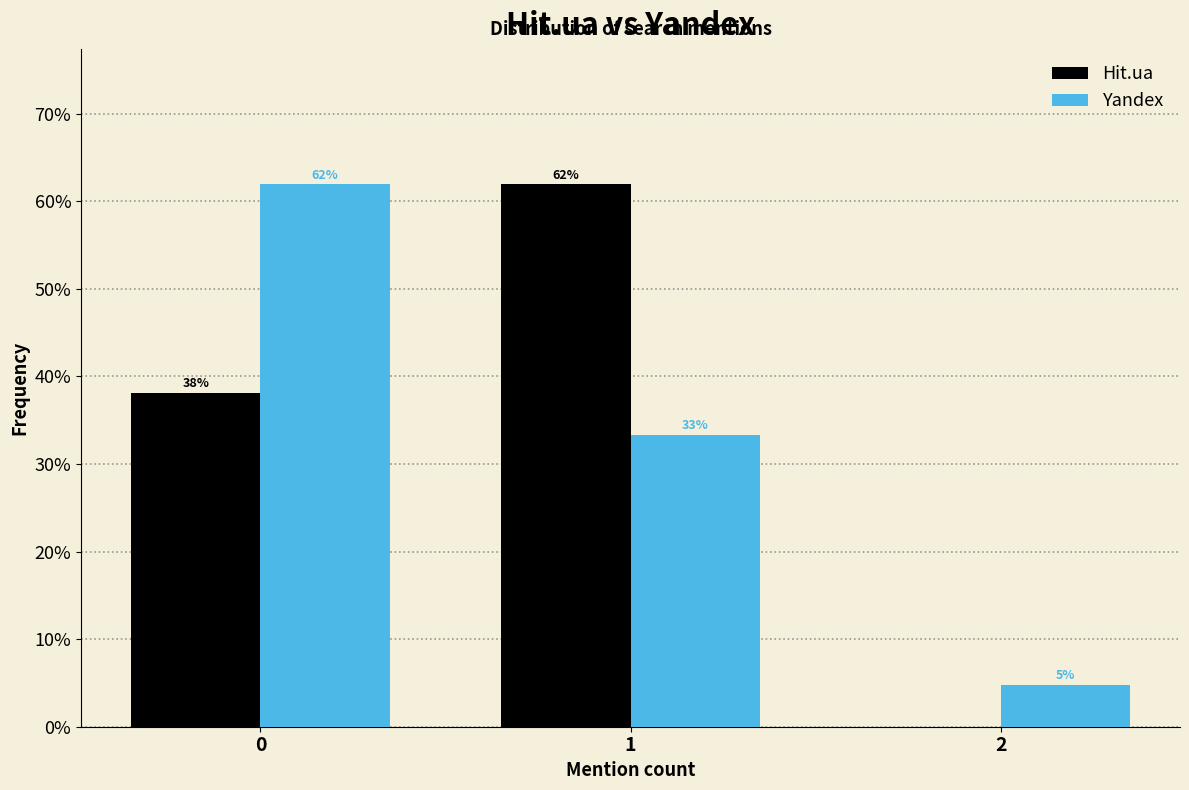

What is the maximum value shown in the chart?

61.9